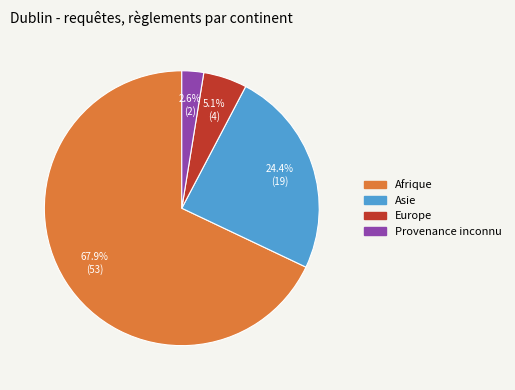

To the nearest percent, what is the difference between the largest and smallest slice percentages?

65%